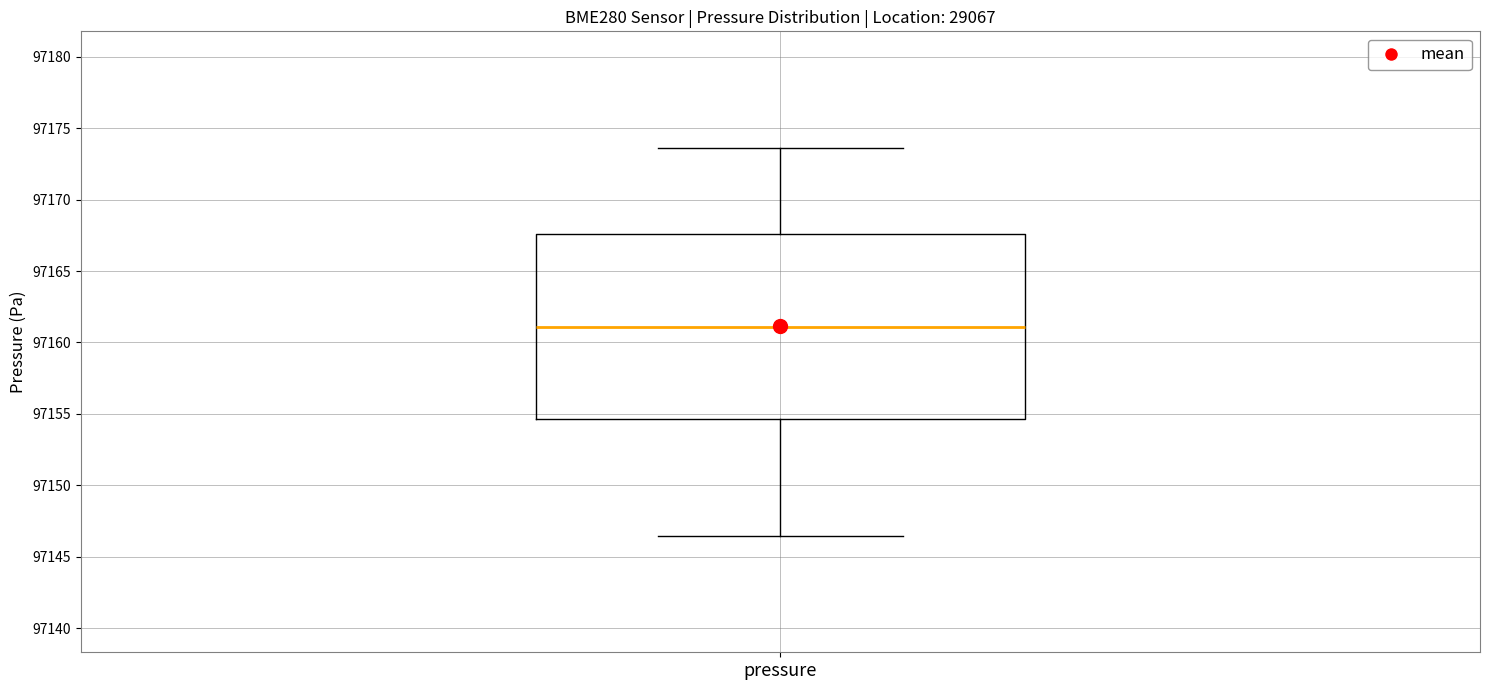

Transcribe this box plot: give where the median line is, the range the box spans, and where the two whiskers end, as read against the y-axis. The values are not printed on the chart, so give them approximately, as read against the axis.

median 97161.0, box 97154.5 to 97167.5, whiskers 97146.5 to 97173.5